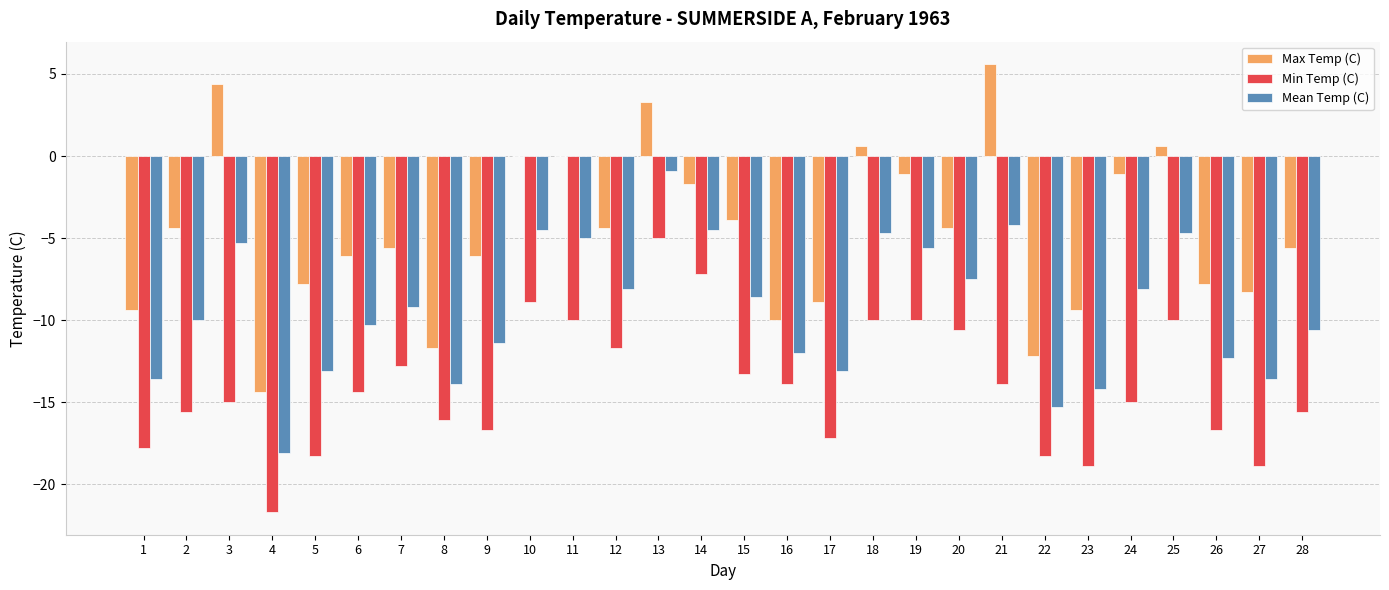

What is the approximate value of Min Temp (C) at 7?

-12.8